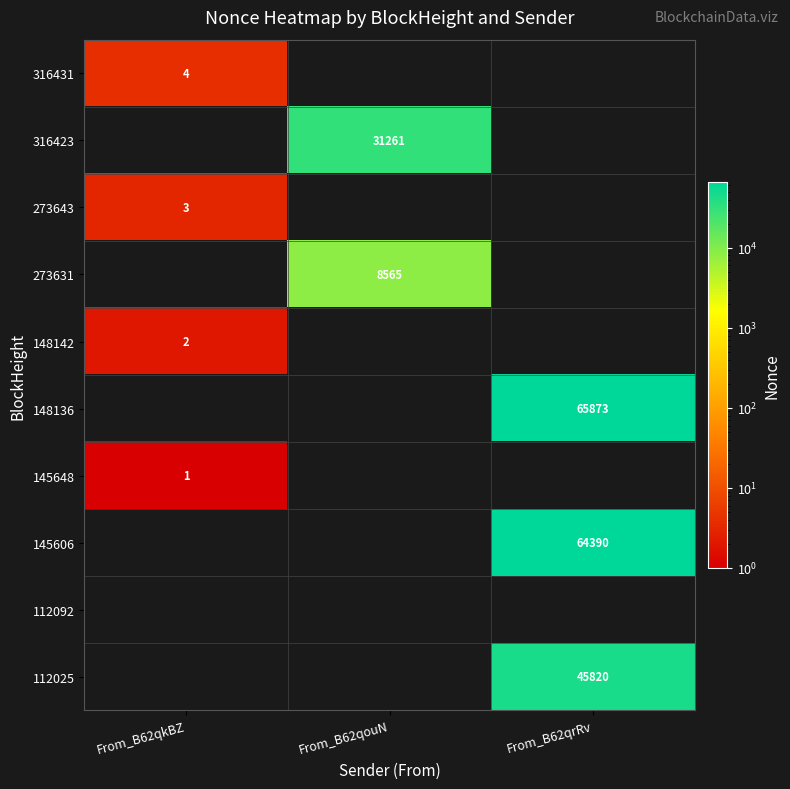

The value of 316431 at From_B62qkBZ is 4. True or false?

True